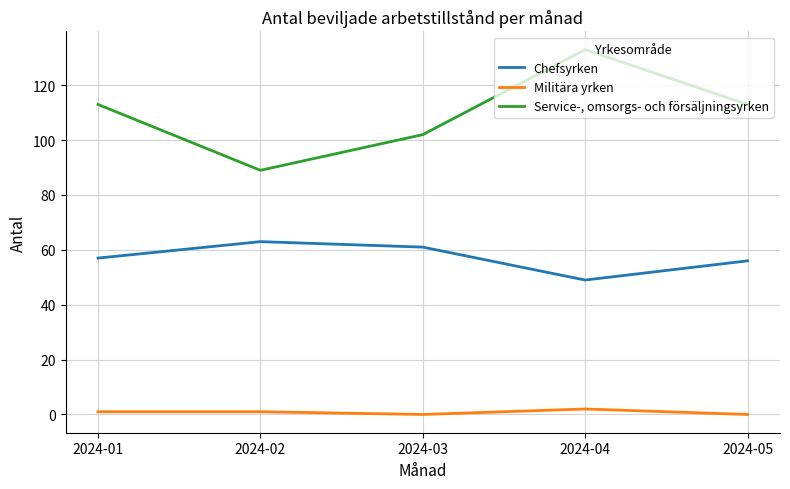

Is the value of Chefsyrken at 2024-01 greater than the value of Militära yrken at 2024-05?

Yes